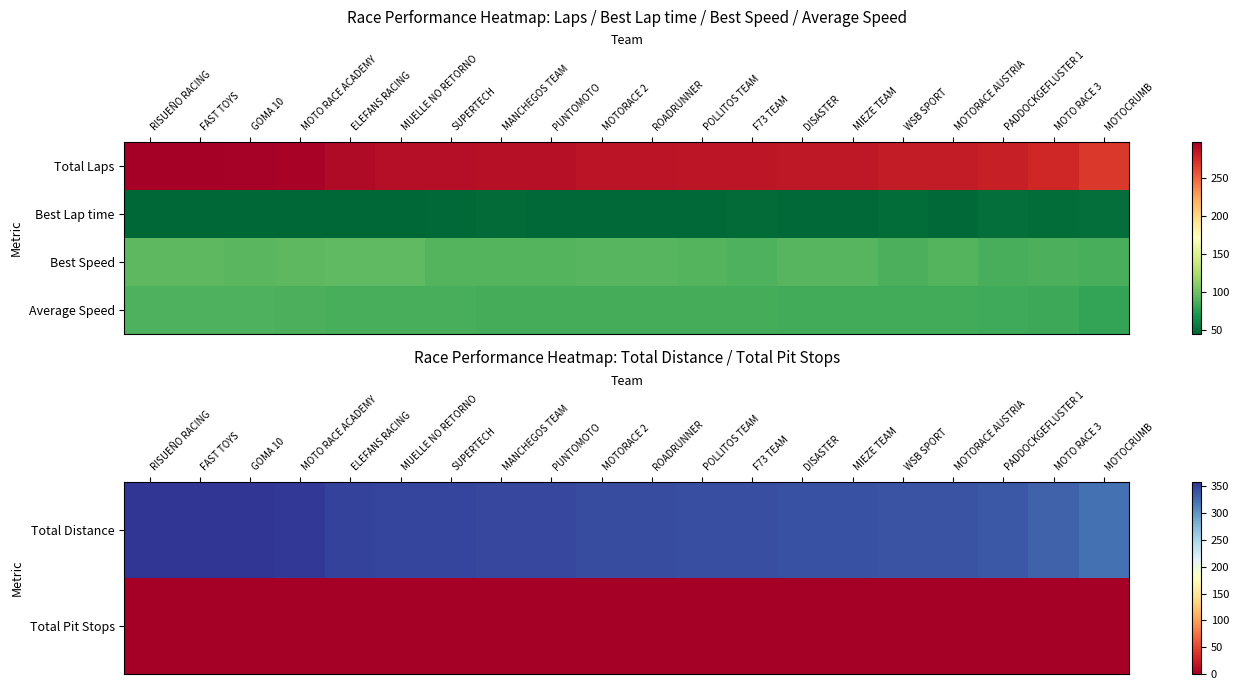

Which series has the widest spread of values?

Total Distance